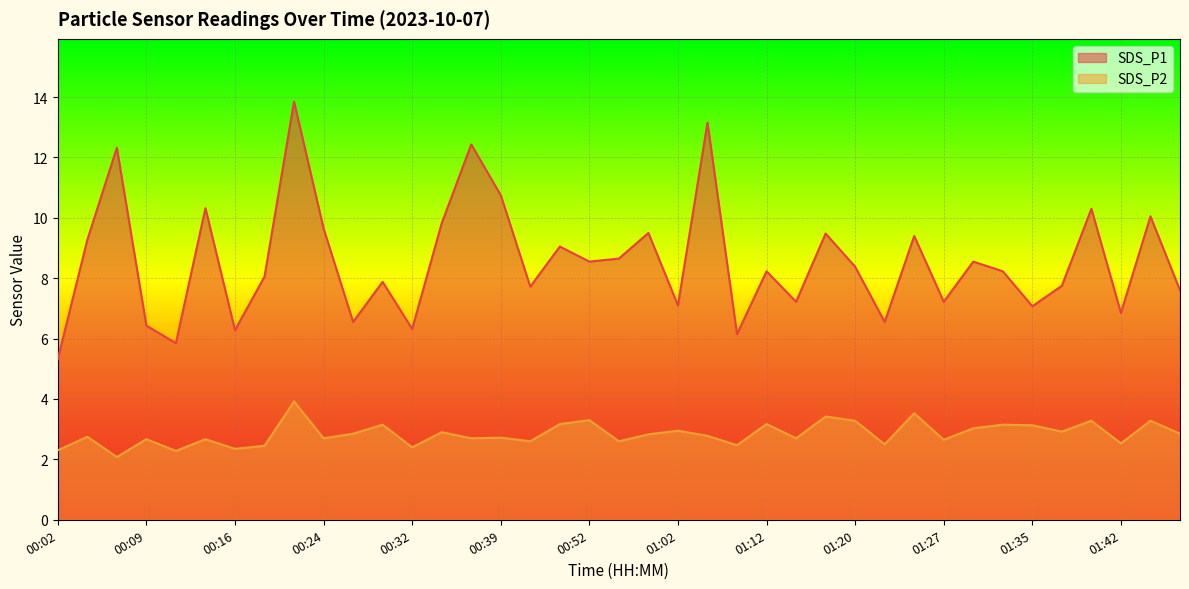

The value of SDS_P1 at 00:27 is 4.2. True or false?

False